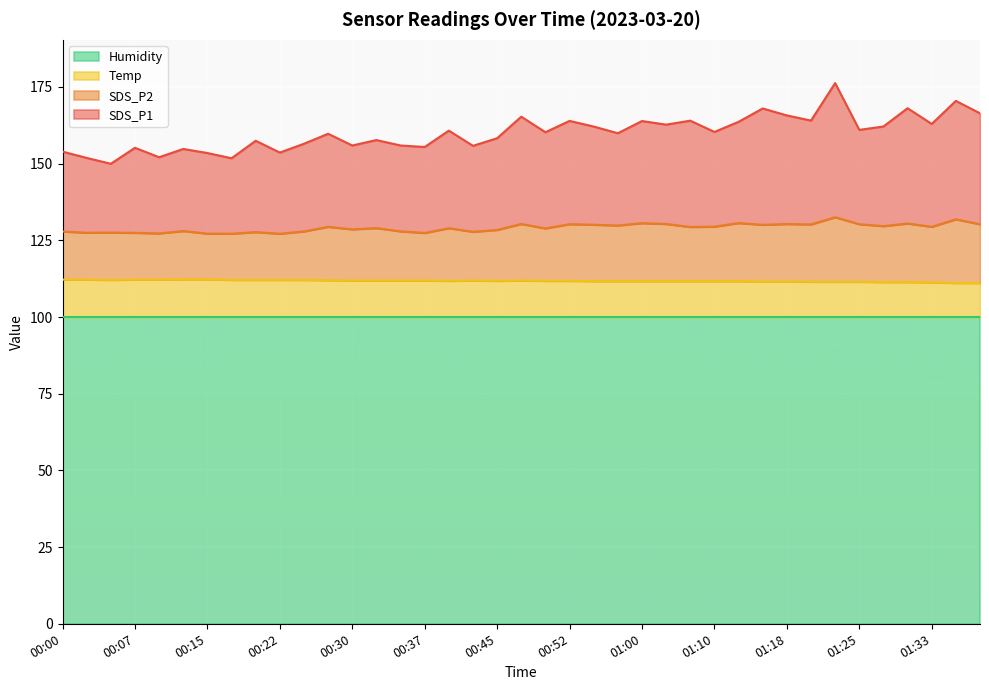

True or false: Temp and SDS_P2 cross at least once.

False